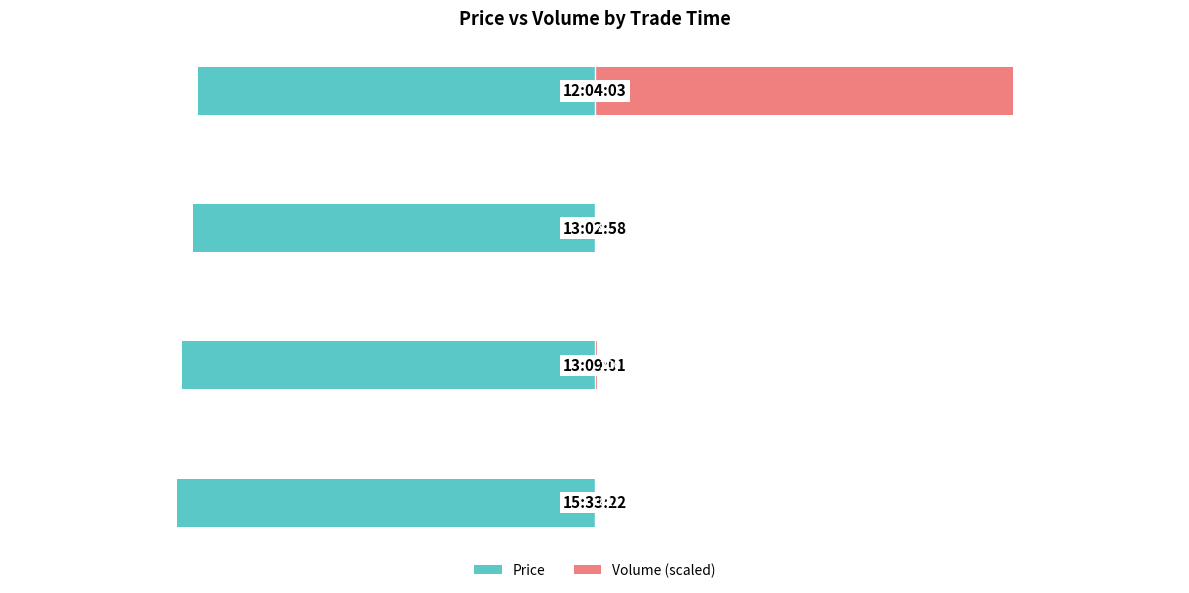

Reading left to right, extract all data points from this chart.

Price: -0.2	-0.2	-0.2	-0.1
Volume (scaled): 0.0	0.0	0.0	0.2